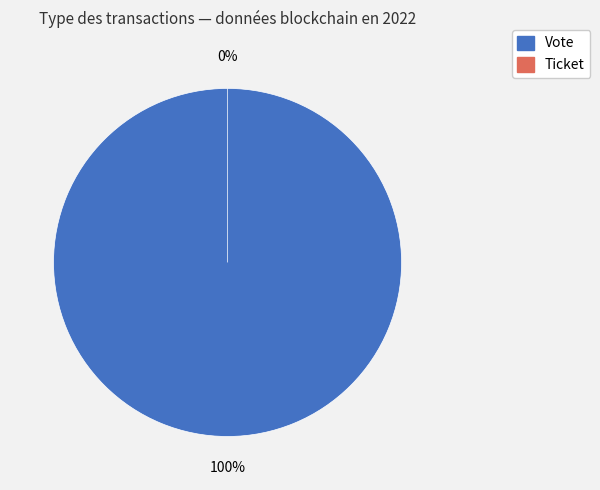

Is it true that Ticket is 8% of the pie?

False